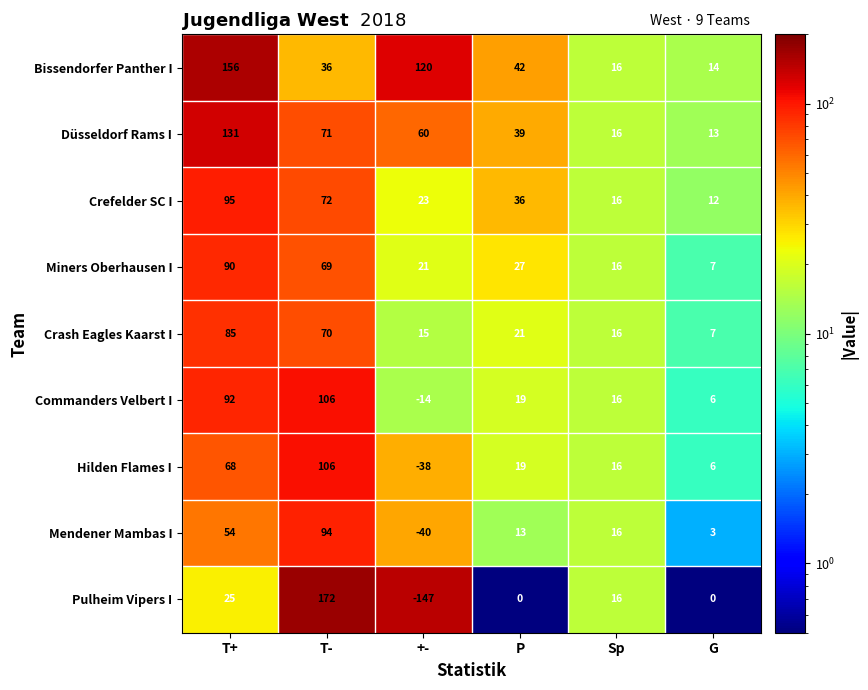

Which series has the largest total across all categories?

Bissendorfer Panther I